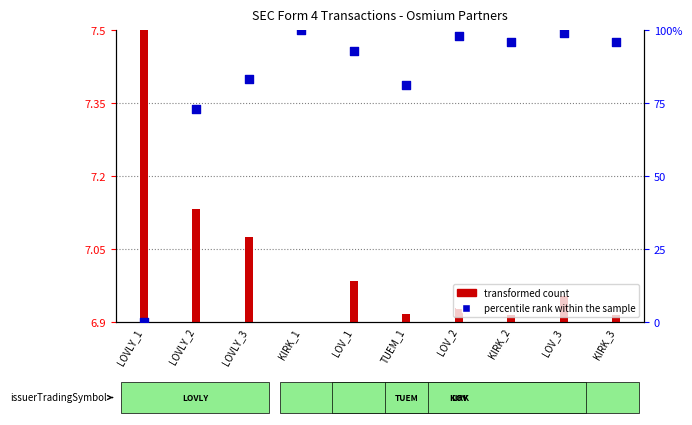

Approximately how many times larger is the value at LOV_3 compared to KIRK_3?

1.0